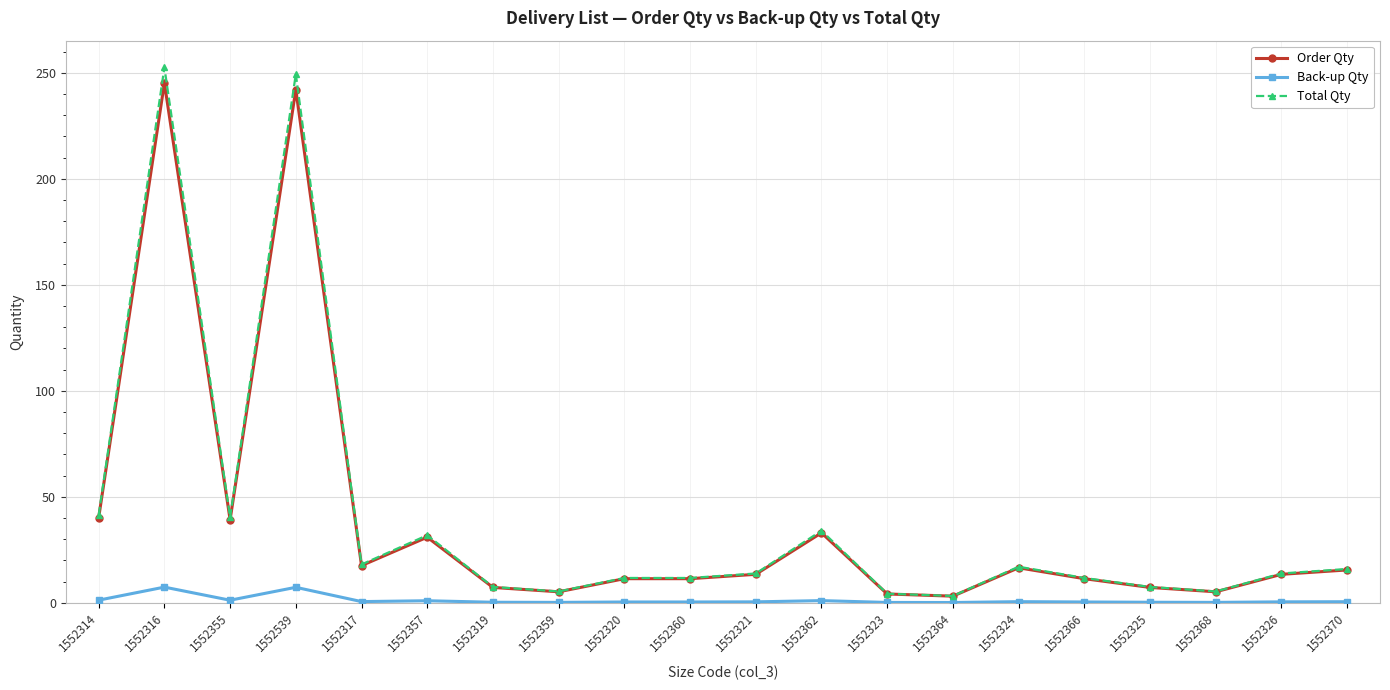

Does the chart display data point markers on the line(s)?

Yes